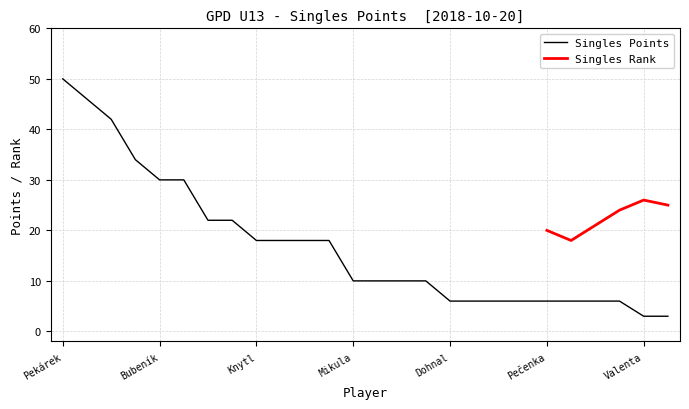

Is it true that the value at Švarc Jakub is 34?

True